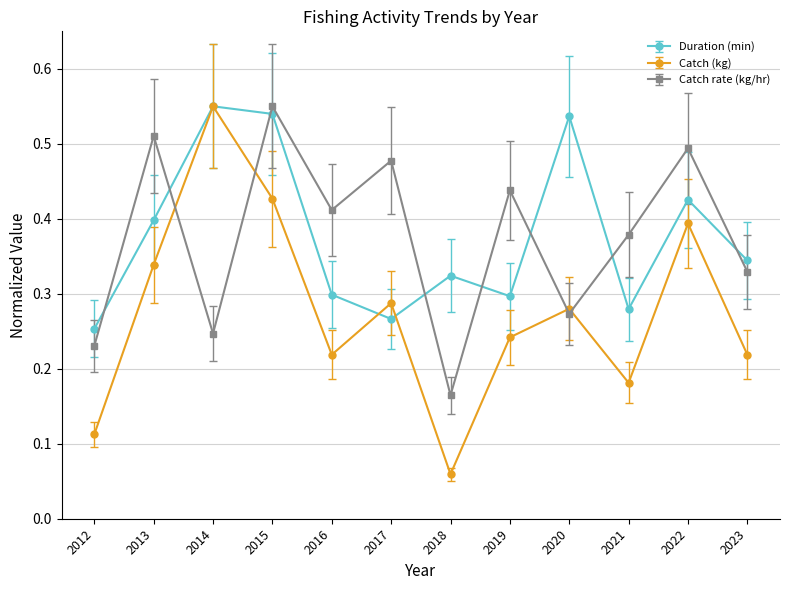

Is it true that Catch rate (kg/hr) equals 0.5 at 2017?

True